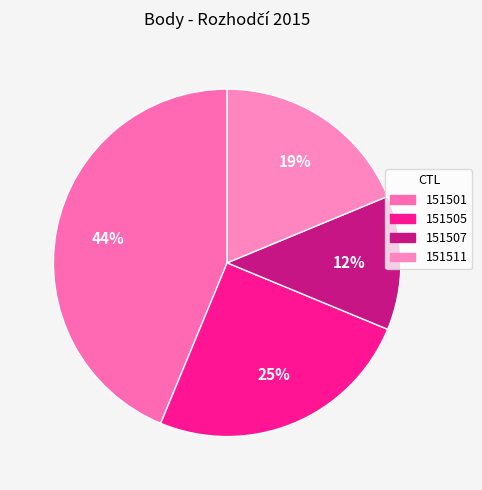

Is there any slice that represents more than half of the pie?

No